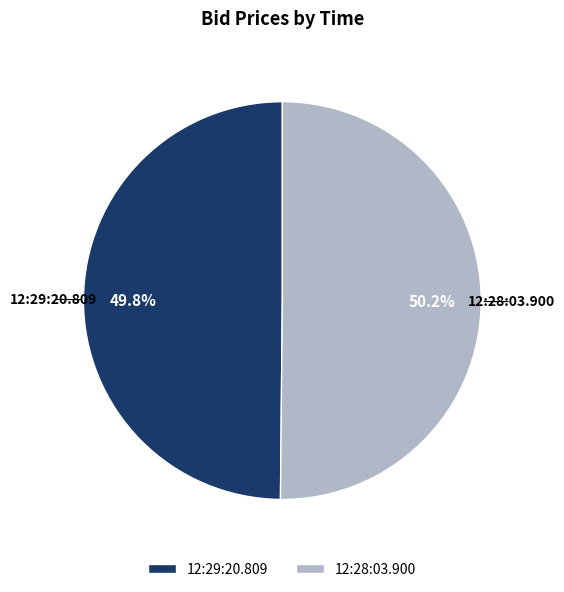

Is it true that 12:28:03.900 is 63% of the pie?

False